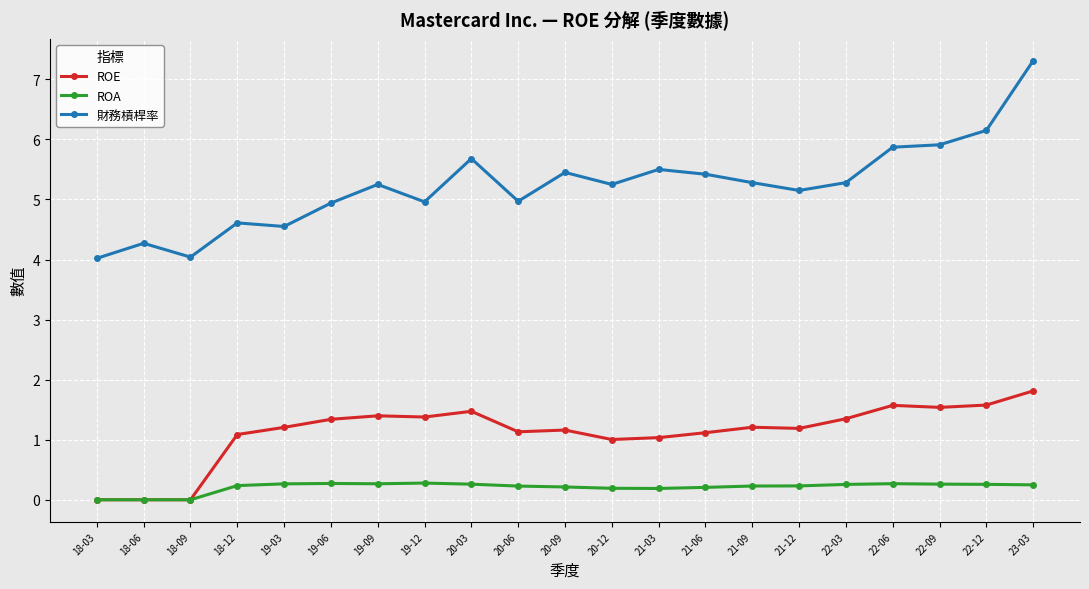

What is the sum of all ROA values?

4.3